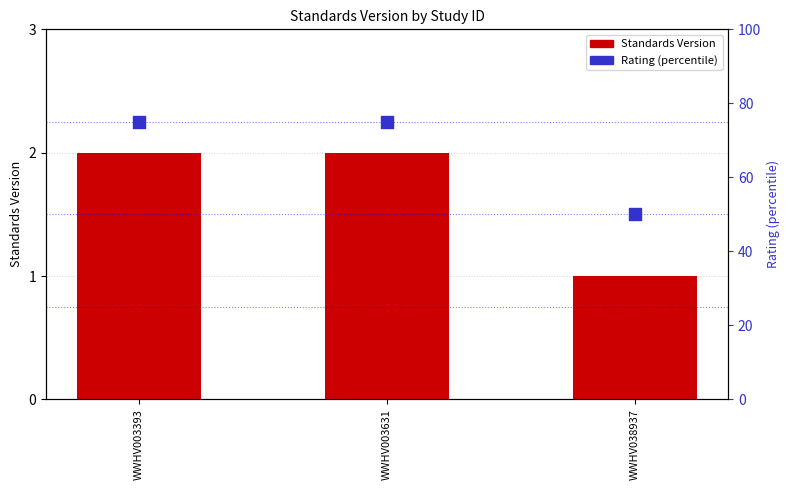

What are all the series names shown in the legend?

Standards Version, Rating (percentile)